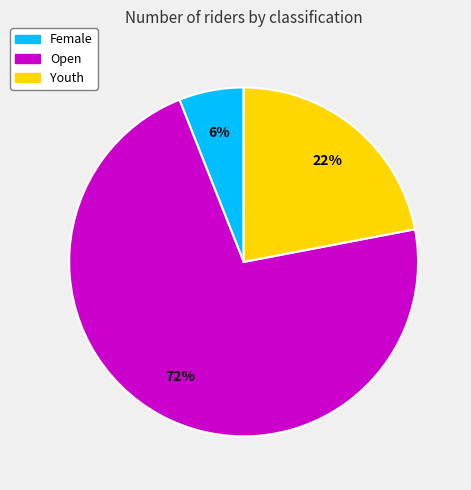

Does Female account for over 50% of the chart?

No